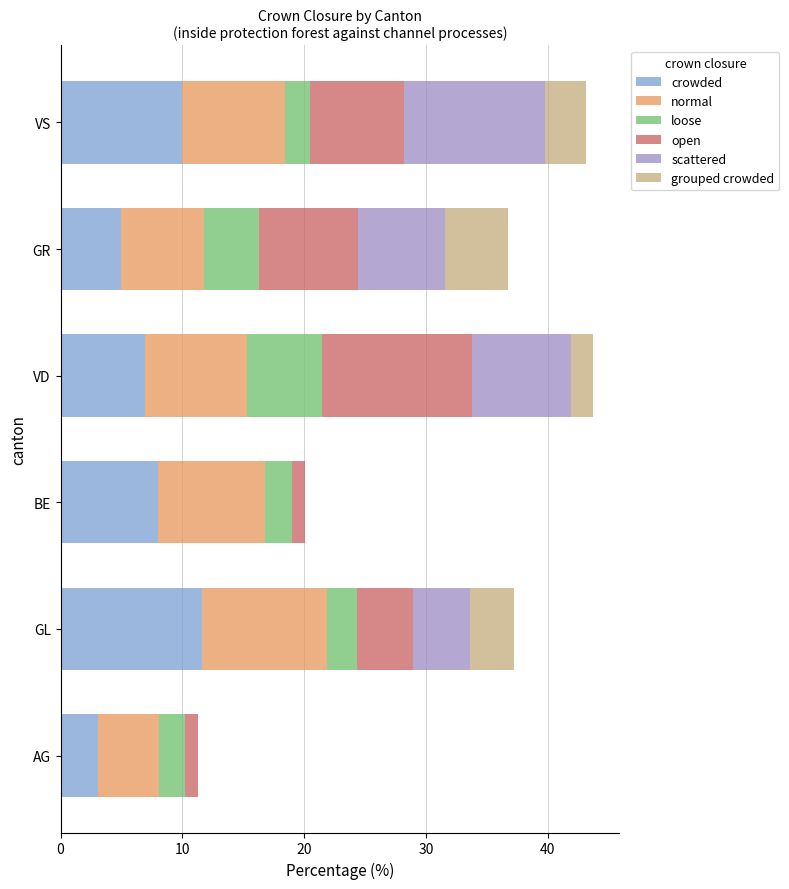

The value of crowded at VS is 10.0. True or false?

True